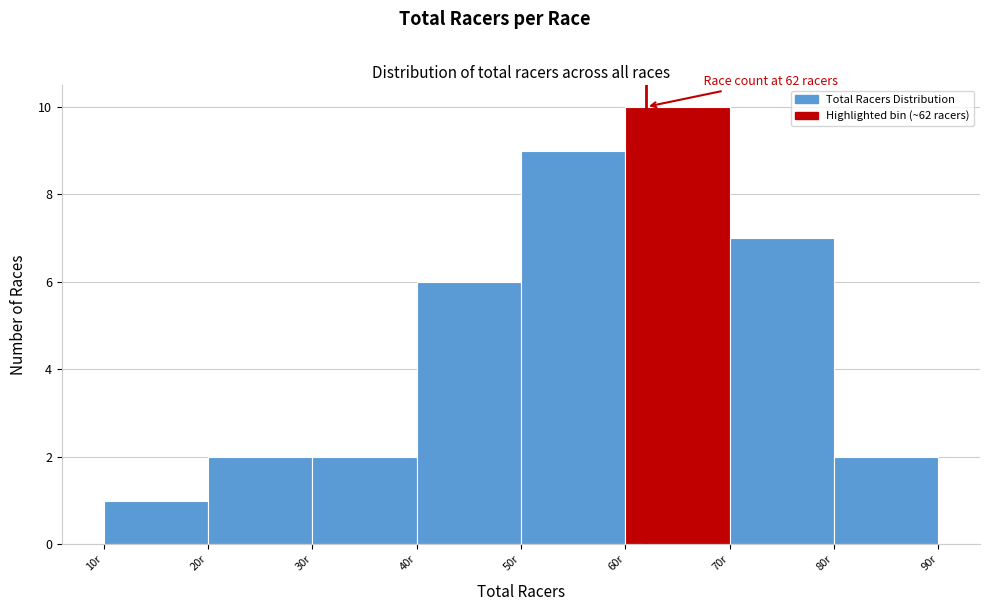

Which range on the x-axis has the tallest bar?

60 to 70